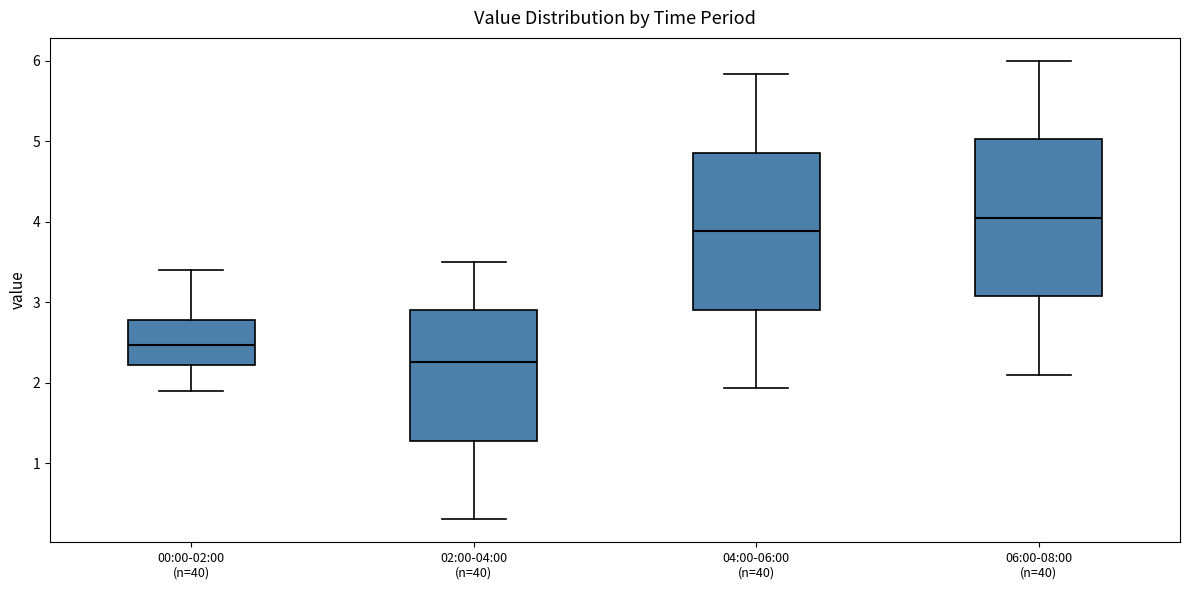

Where is the lower edge of the box for 04:00-06:00 (n=40) on the y-axis? The values are not printed on the chart, so give them approximately, as read against the axis.

2.9